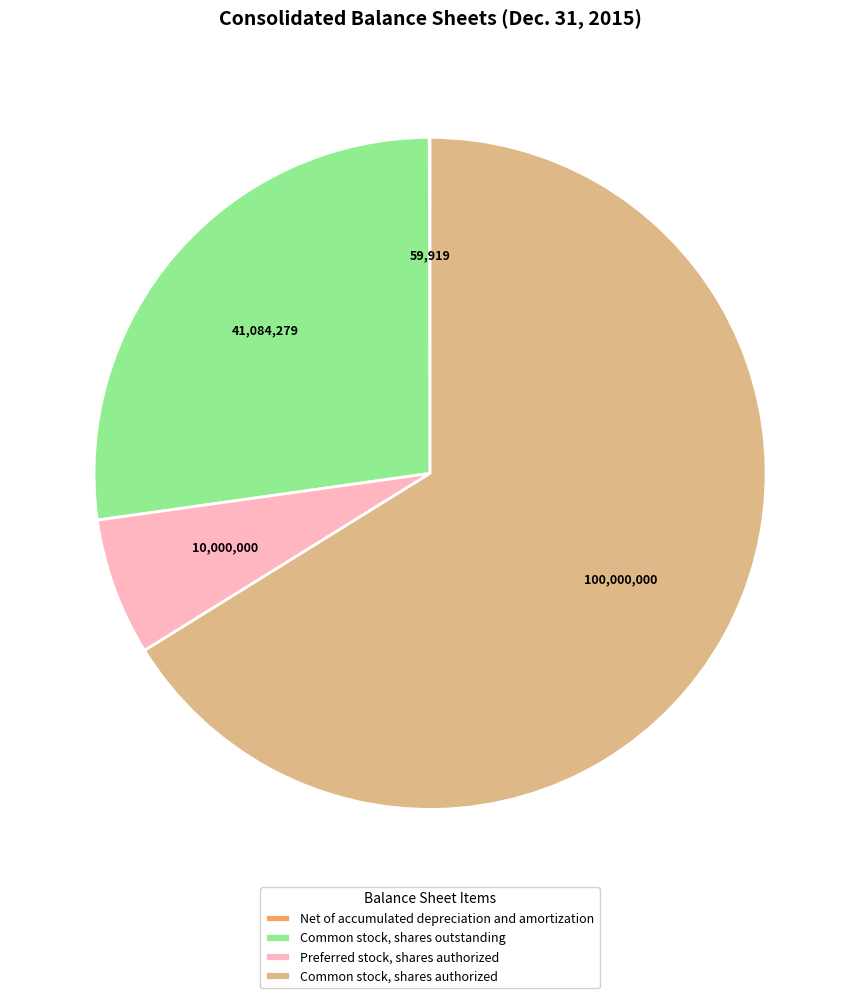

Which slice represents more than half of the pie?

Common stock, shares authorized